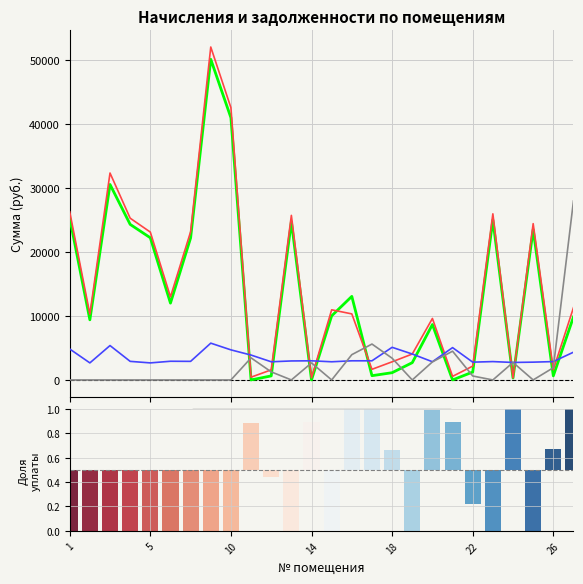

What is the minimum value for задолженность (пени)?

304.1